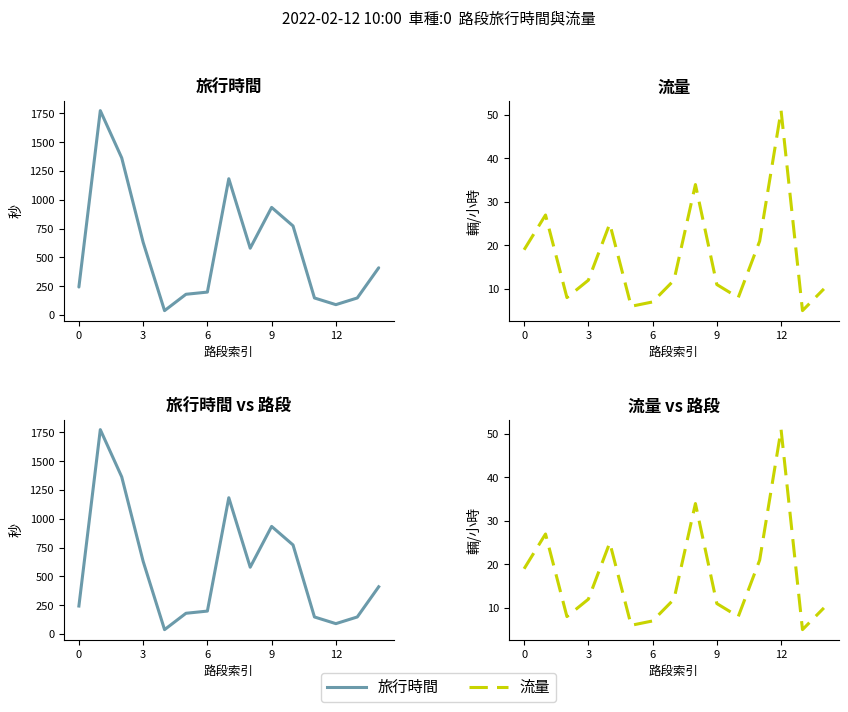

How many lines are shown in the chart?

2